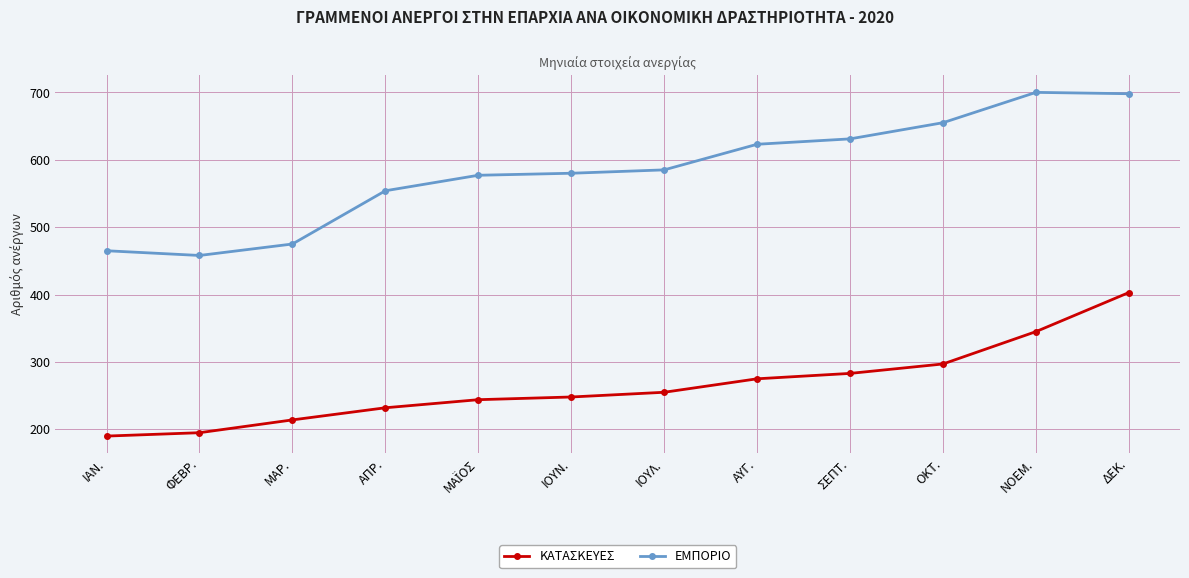

At how many categories does at least one series exceed 317?

12